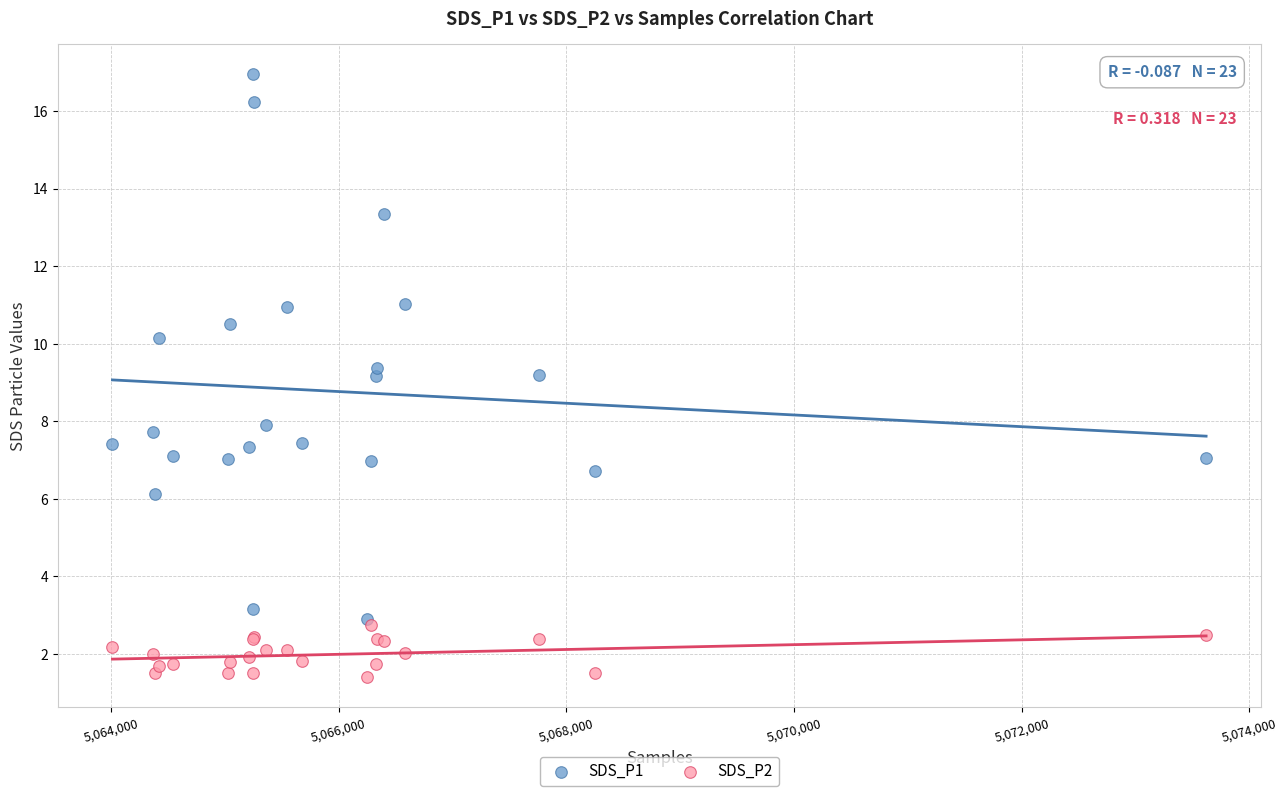

What are all the series names shown in the legend?

SDS_P1, SDS_P2